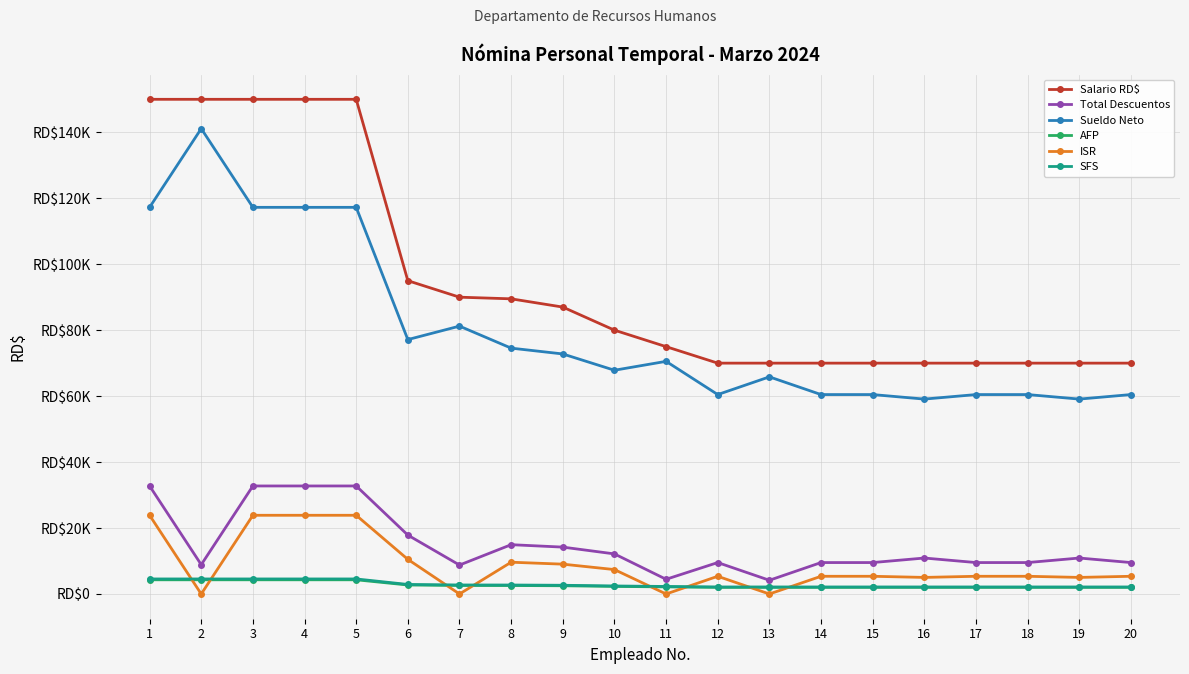

How many data points in SFS are less than 2432?

10